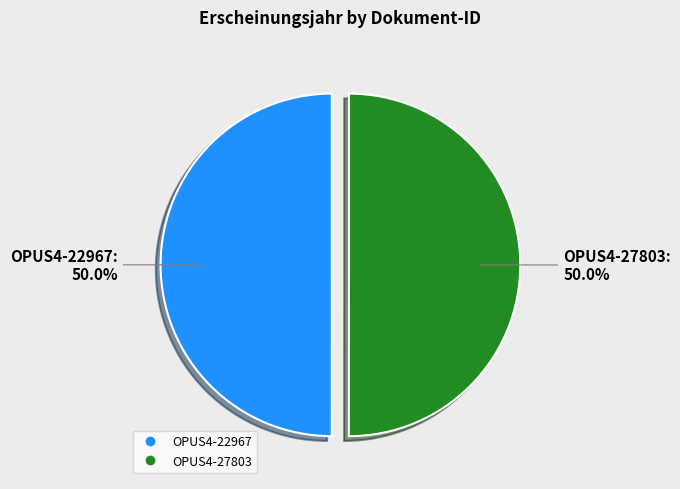

Approximately how many times larger is the value at OPUS4-22967 compared to OPUS4-27803?

1.0